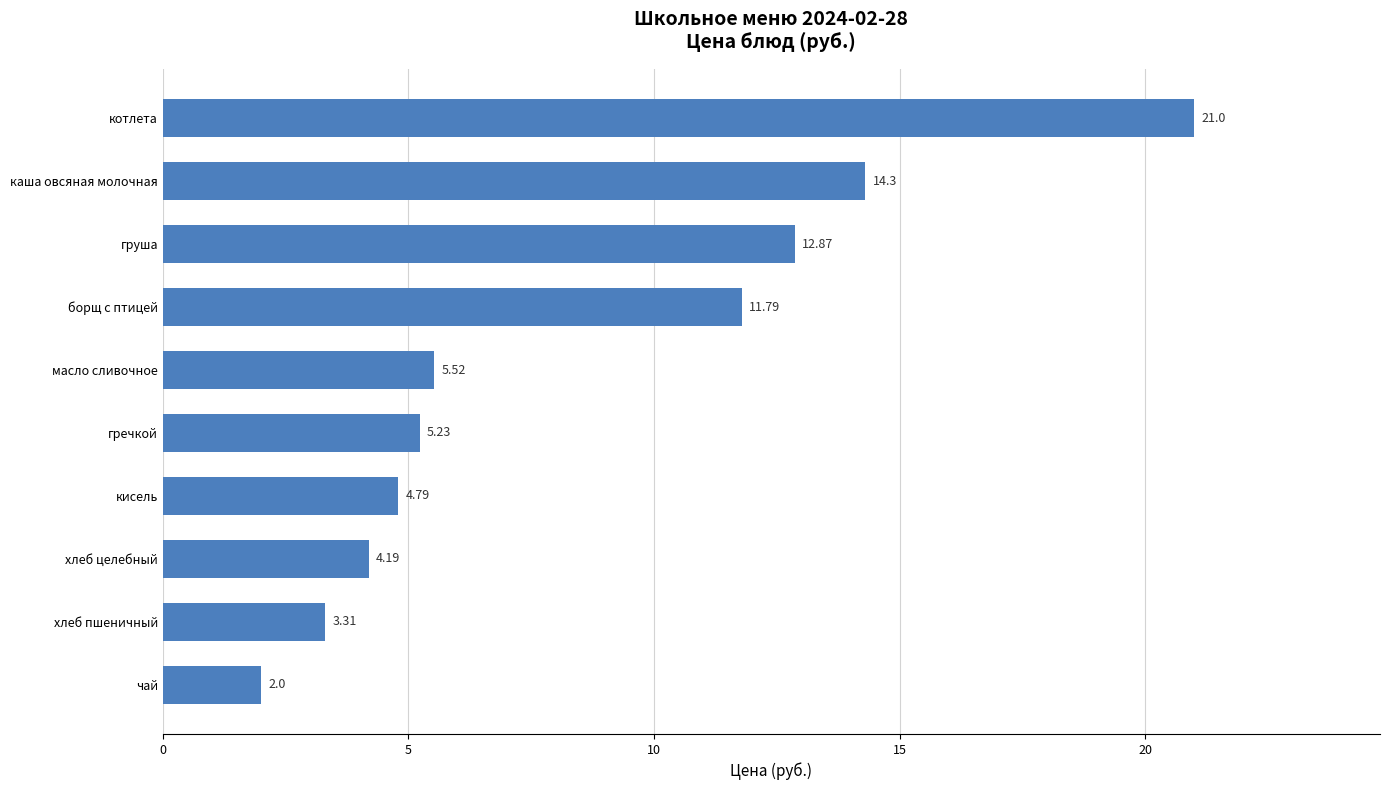

What is the ratio of the value at гречкой to the value at масло сливочное?

0.9